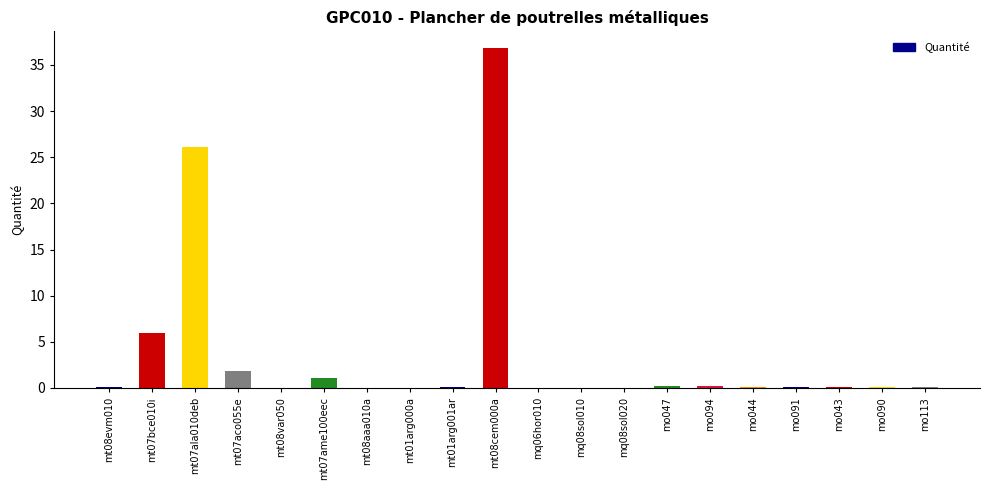

At which category does the chart reach its peak across all series?

mt08cem000a